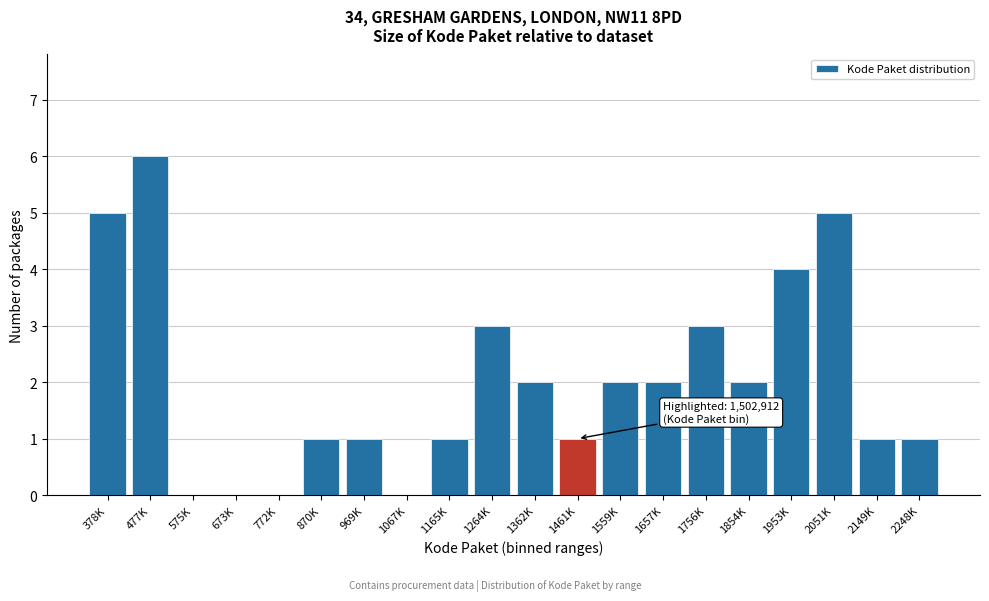

Reading left to right, list all the values displayed in this chart.

378K=5	477K=6	575K=0	673K=0	772K=0	870K=1	969K=1	1067K=0	1165K=1	1264K=3	1362K=2	1461K=1	1559K=2	1657K=2	1756K=3	1854K=2	1953K=4	2051K=5	2149K=1	2248K=1